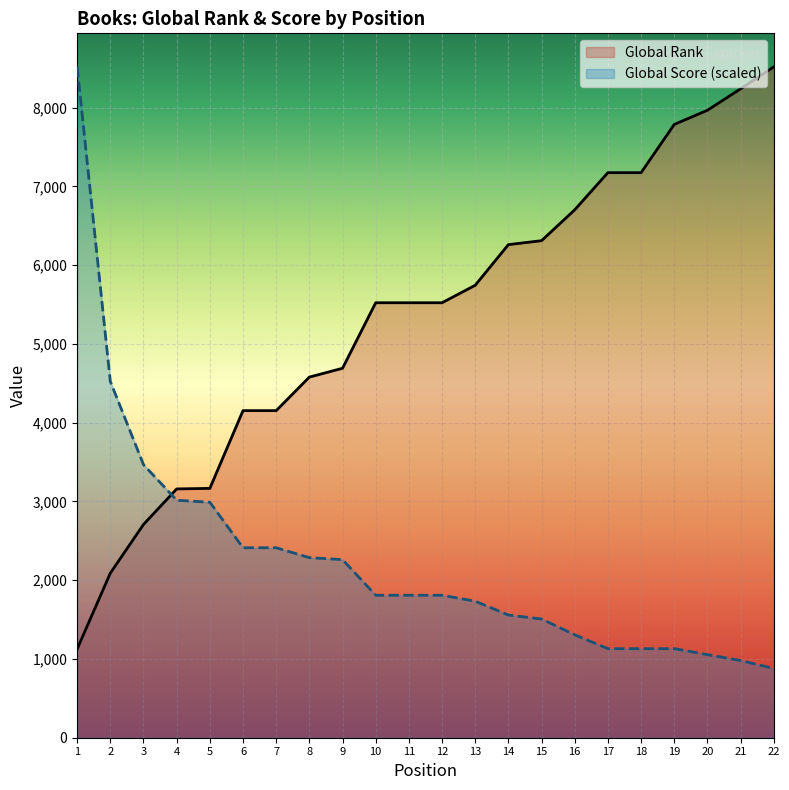

Which label corresponds to the largest value in the chart?

22